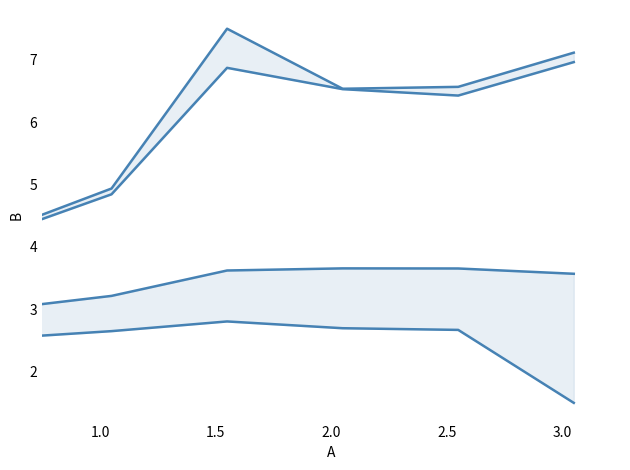

Which series has the largest total across all categories?

Gross Operating Revenue